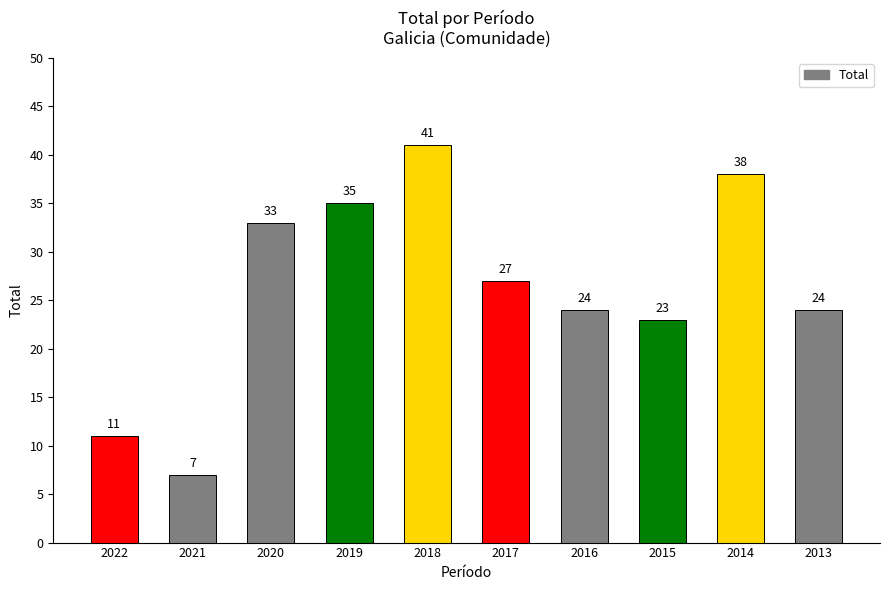

What is the maximum value shown in the chart?

41